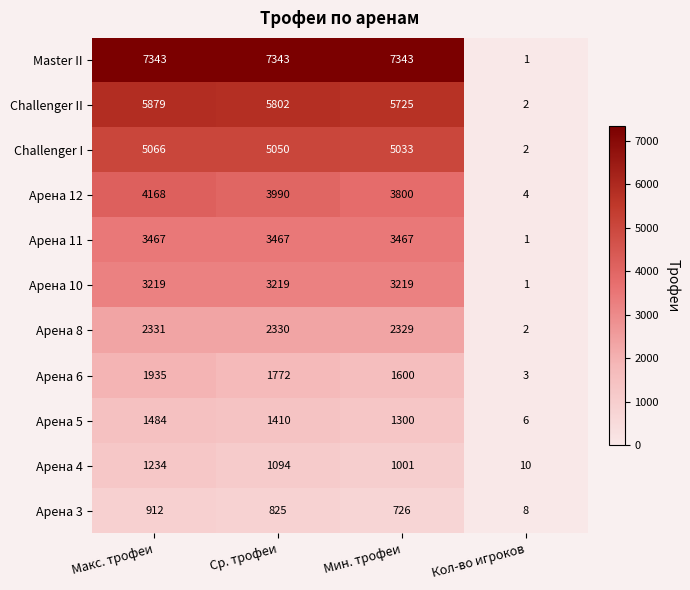

What is the approximate value of Арена 10 at Ср. трофеи, to the nearest 10?

3220